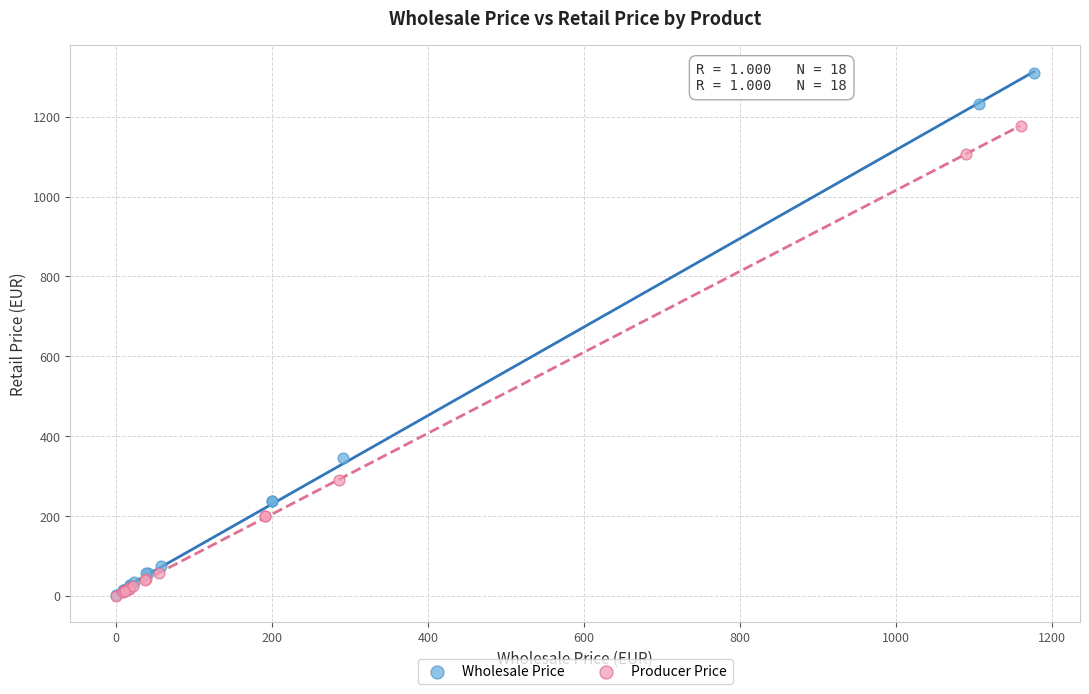

Which series has the largest Y range (max minus min)?

Wholesale Price